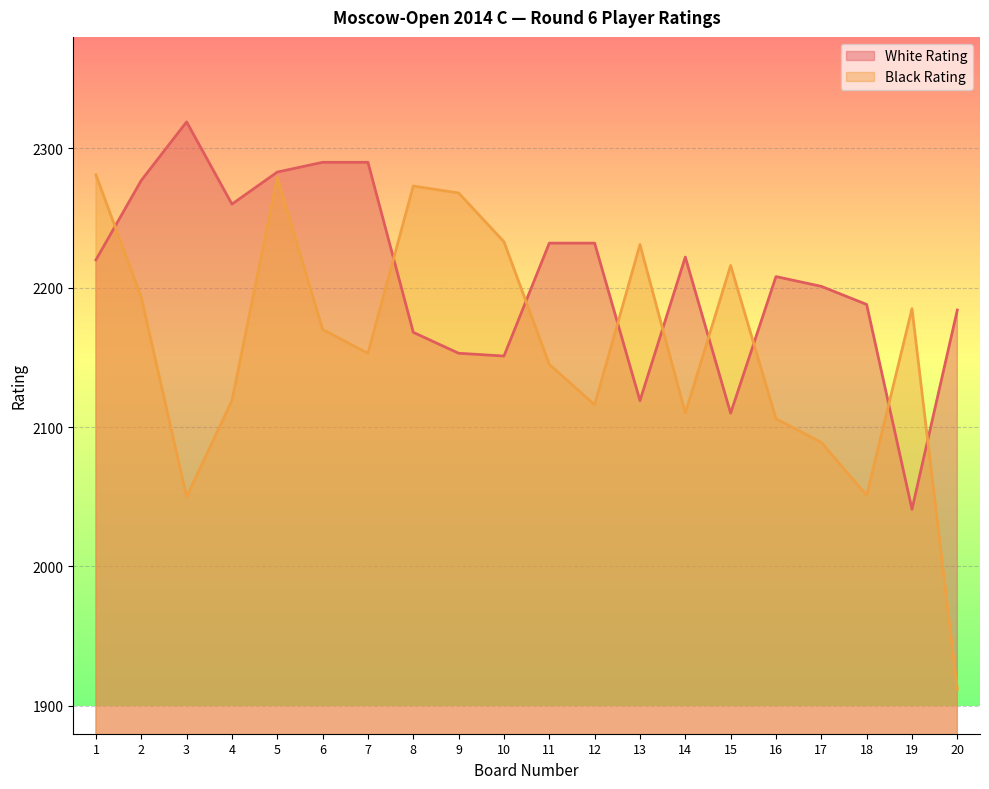

What is the difference between the White Rating values at 2 and 19?

236